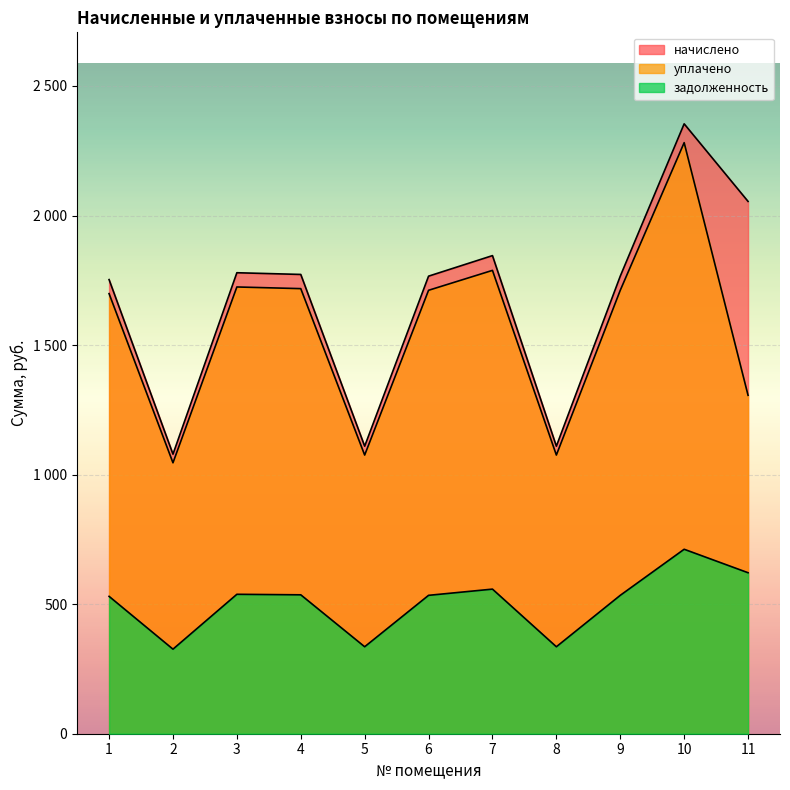

What is the difference between the maximum and second lowest values in the задолженность series?

376.3